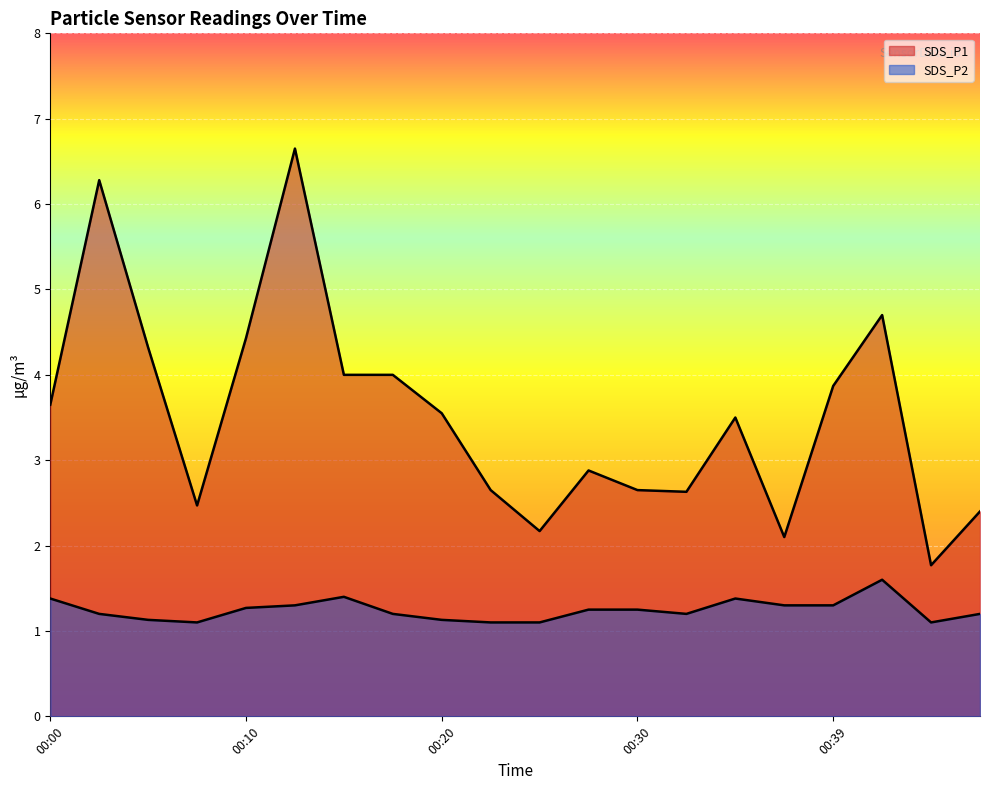

What is the approximate value of SDS_P1 at 00:47?

2.4